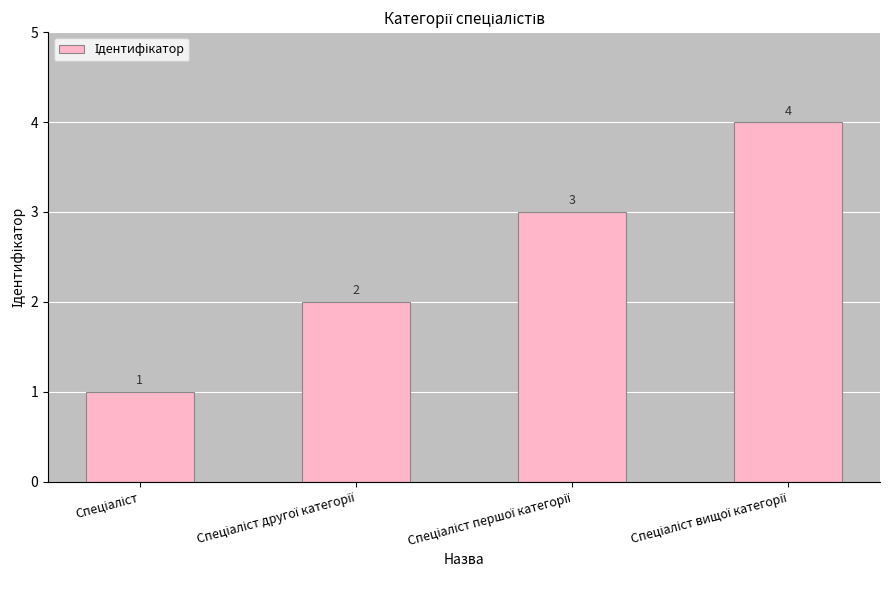

How many values are below 3?

2